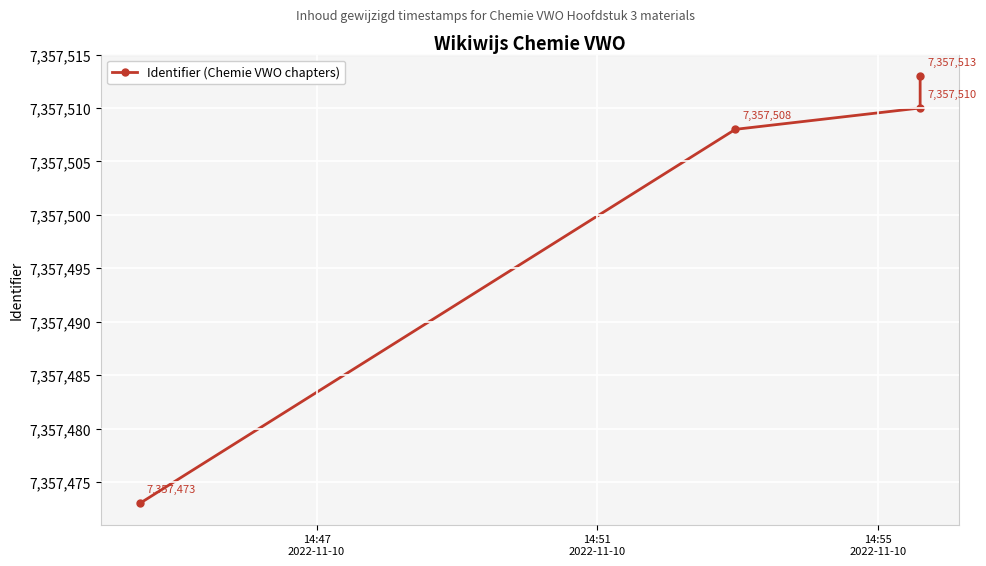

What is the greatest value displayed?

7357513